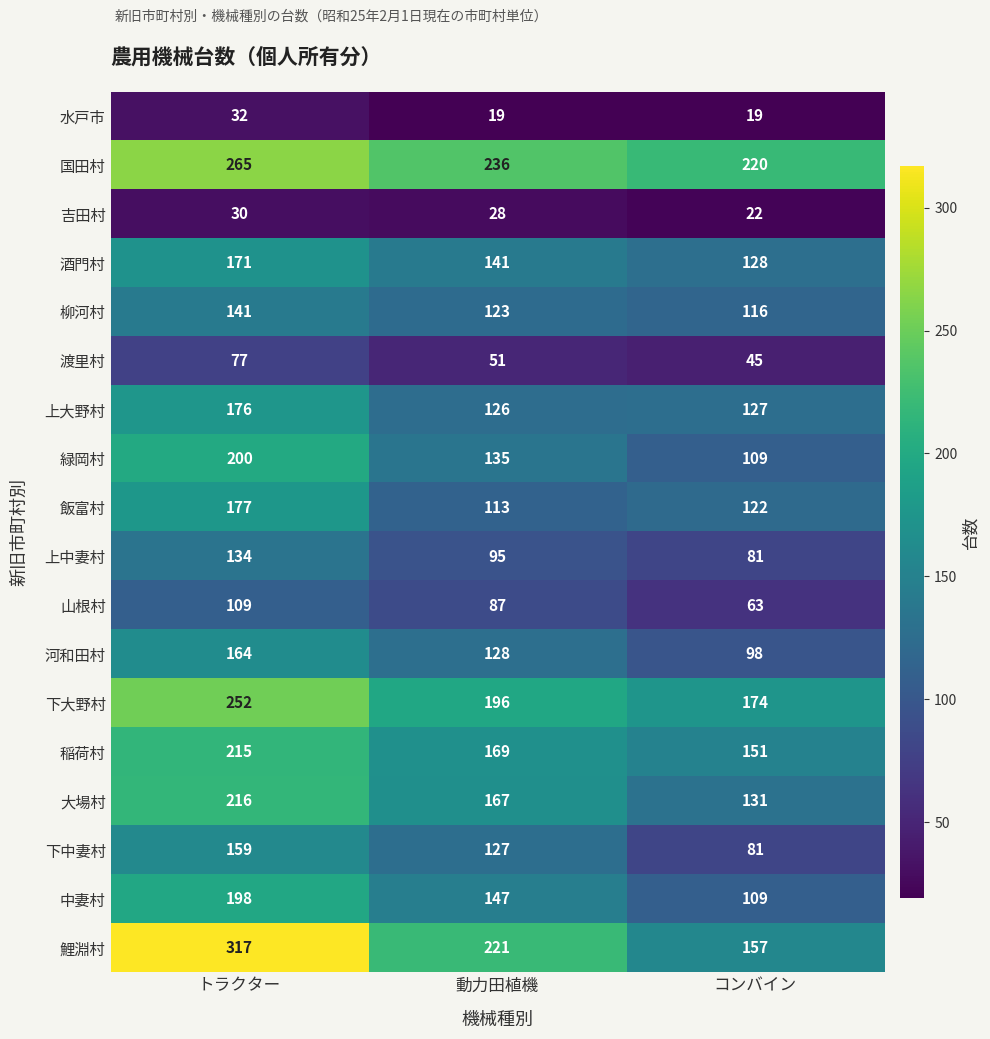

Rank the series by their maximum value, from highest to lowest.

鯉淵村, 国田村, 下大野村, 大場村, 稲荷村, 緑岡村, 中妻村, 飯富村, 上大野村, 酒門村, 河和田村, 下中妻村, 柳河村, 上中妻村, 山根村, 渡里村, 水戸市, 吉田村